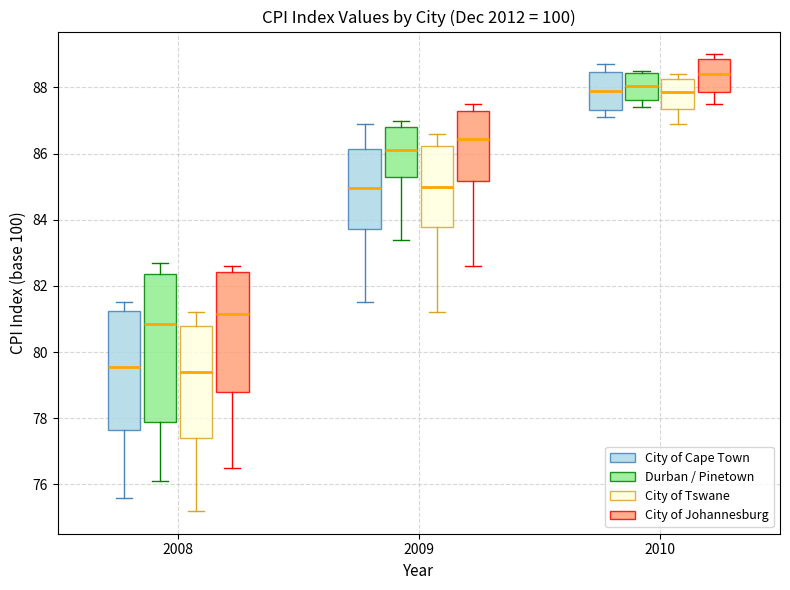

Where is the lower edge of the box for 2008 (Durban / Pinetown) on the y-axis? The values are not printed on the chart, so give them approximately, as read against the axis.

78.0